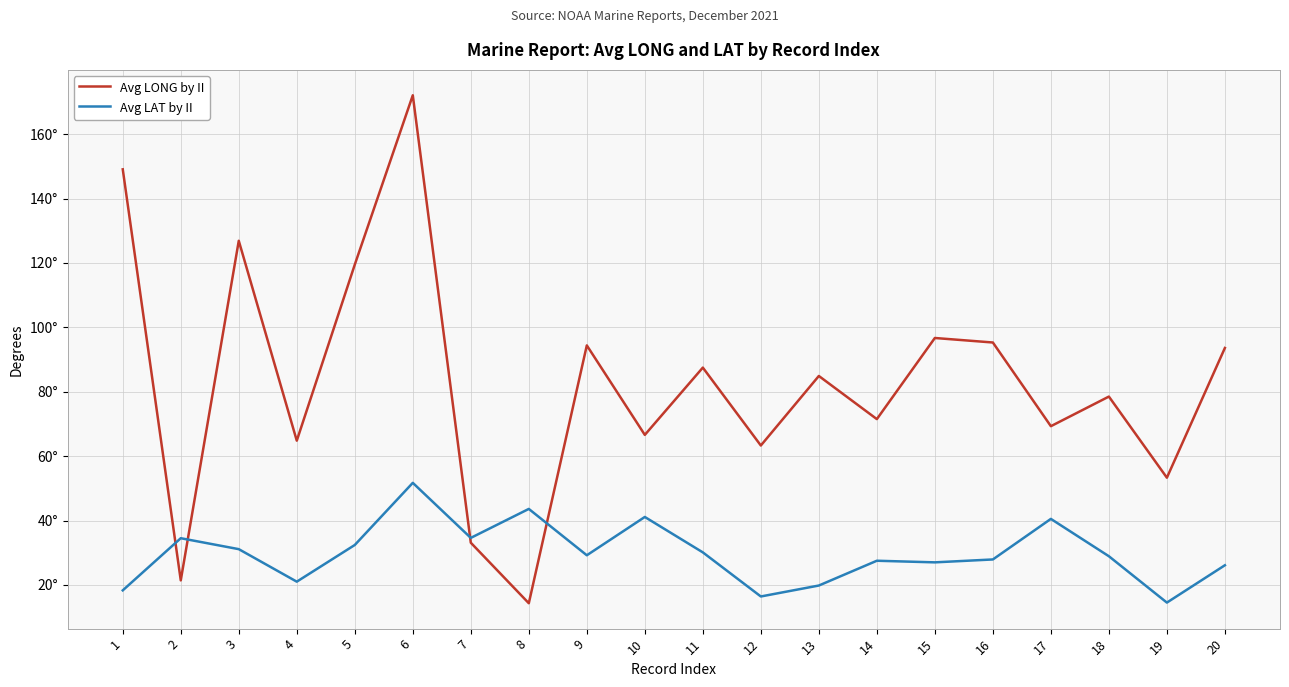

What is the sum of the Avg LONG by II values at 1 and 20?

242.7